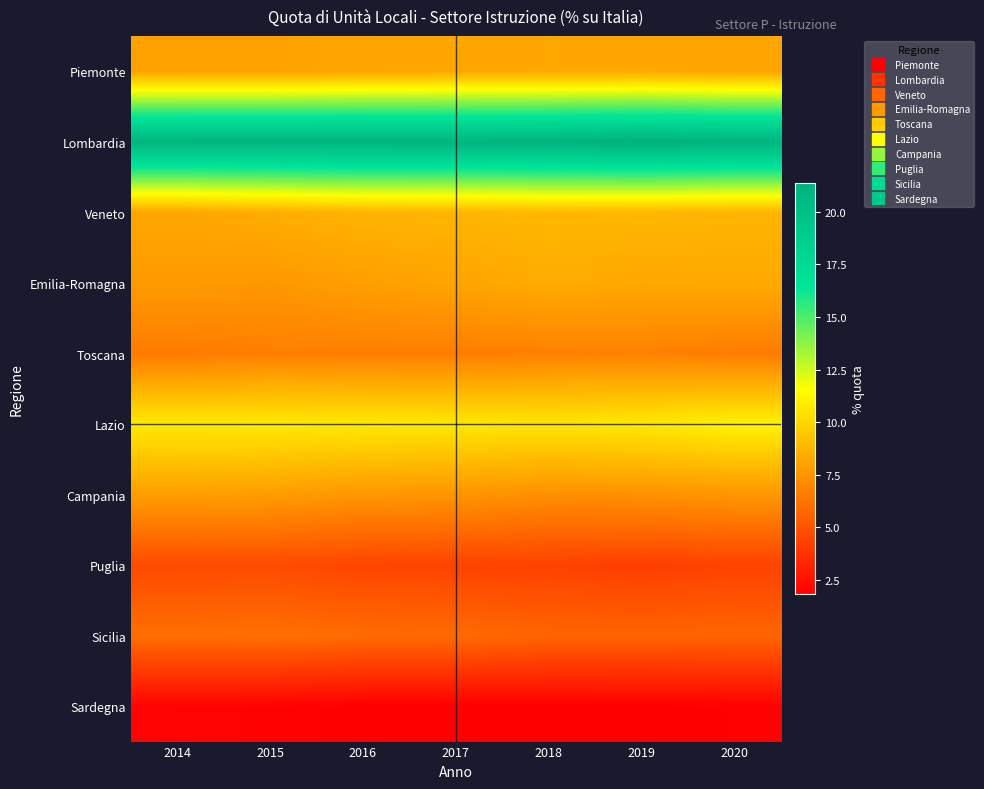

Between 2020 and 2017, which is larger?

2017